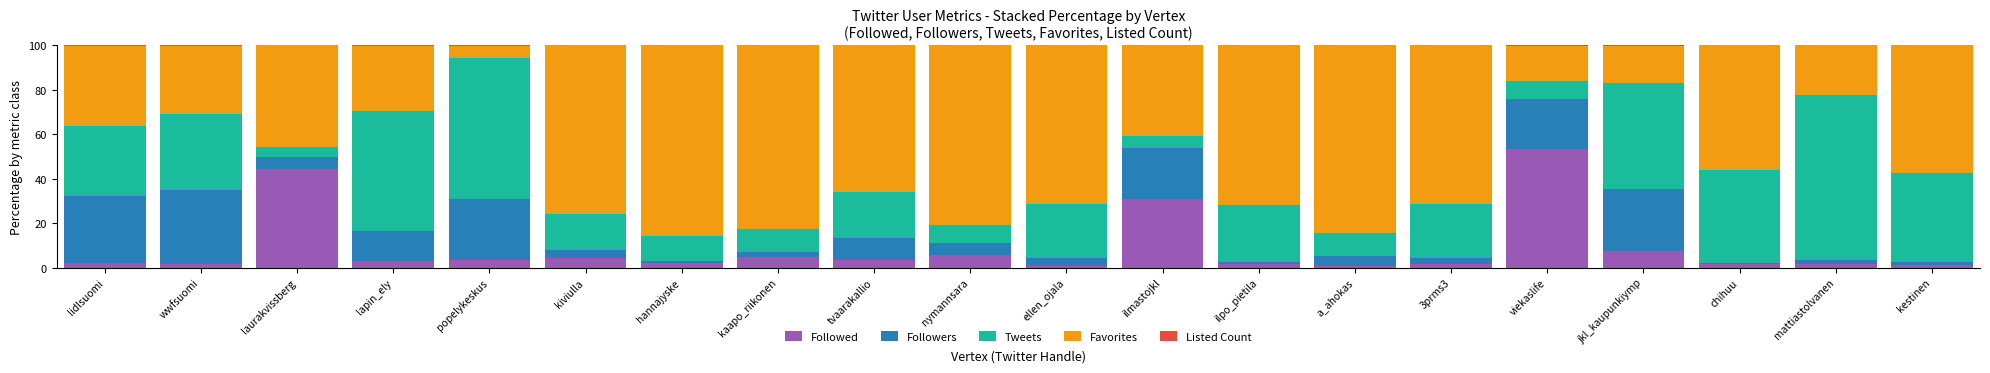

What is the maximum value for Followed?

53.2